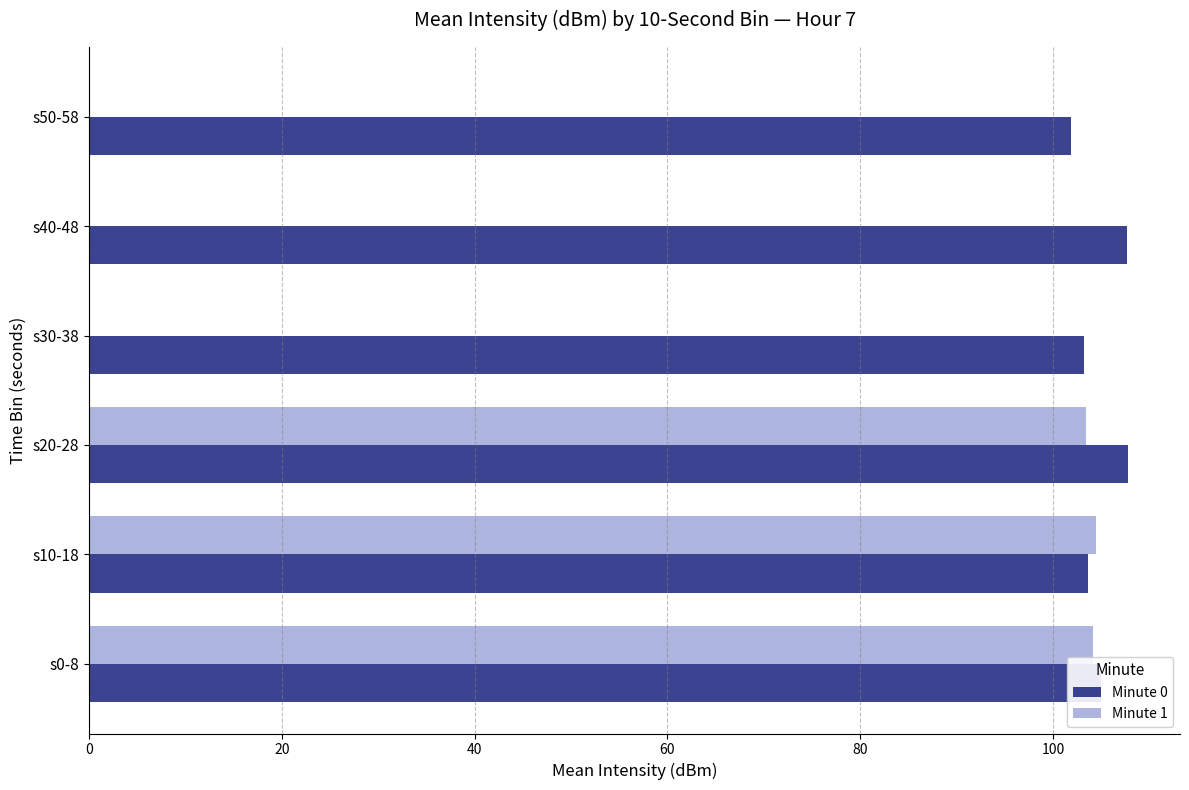

What is the highest value of the Minute 0 series?

107.8